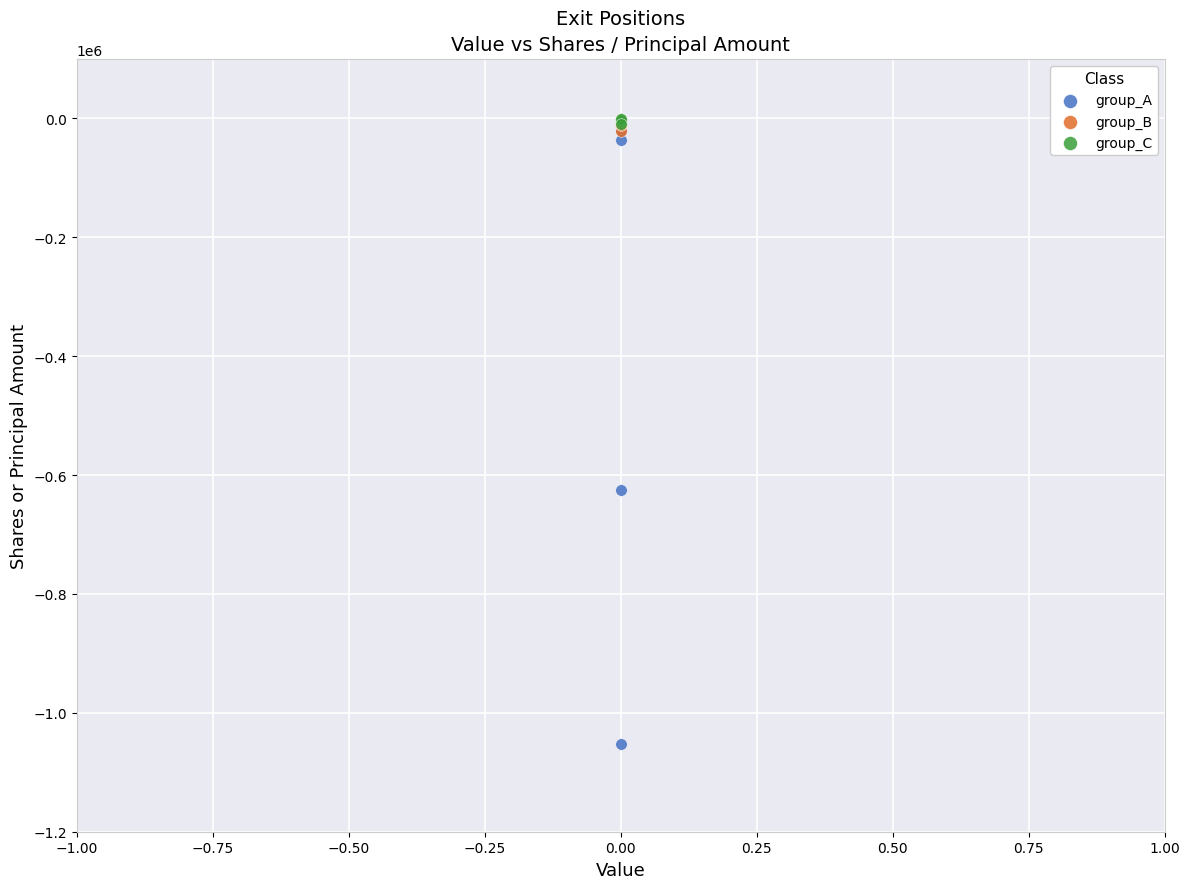

What are all the series names shown in the legend?

group_A, group_B, group_C